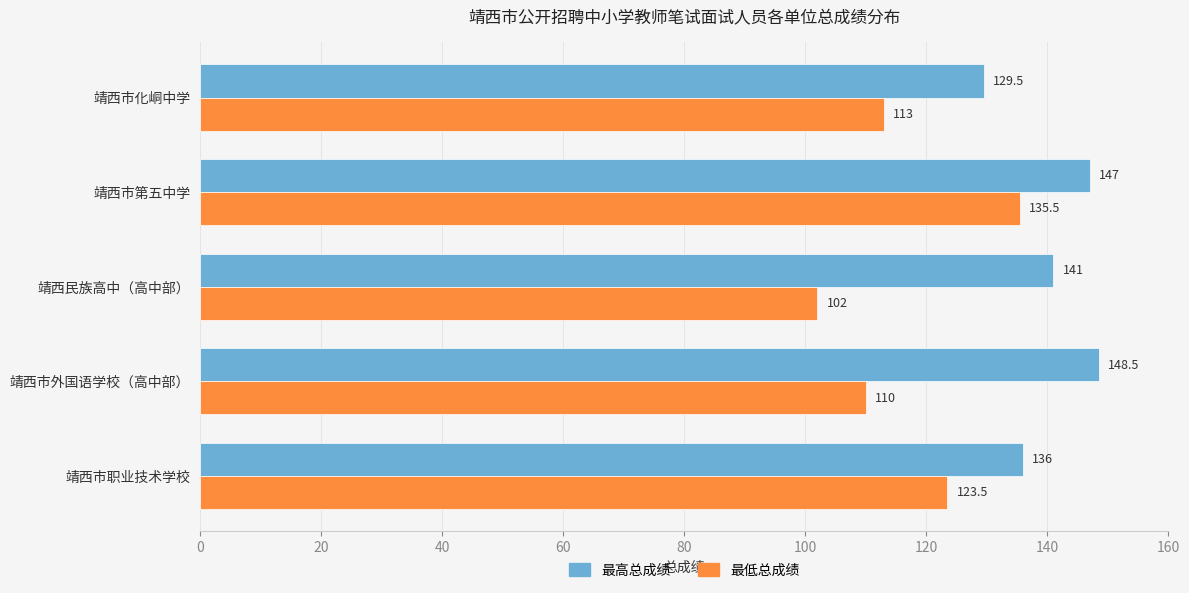

Which series has the largest total across all categories?

最高总成绩